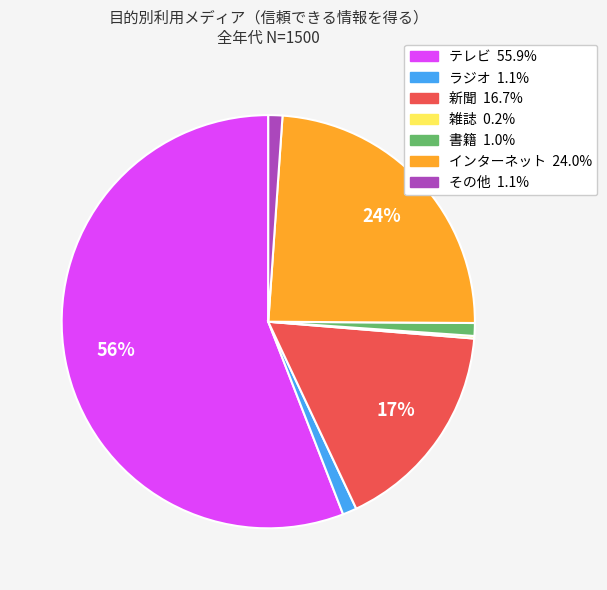

To the nearest percent, what portion does インターネット represent?

24%